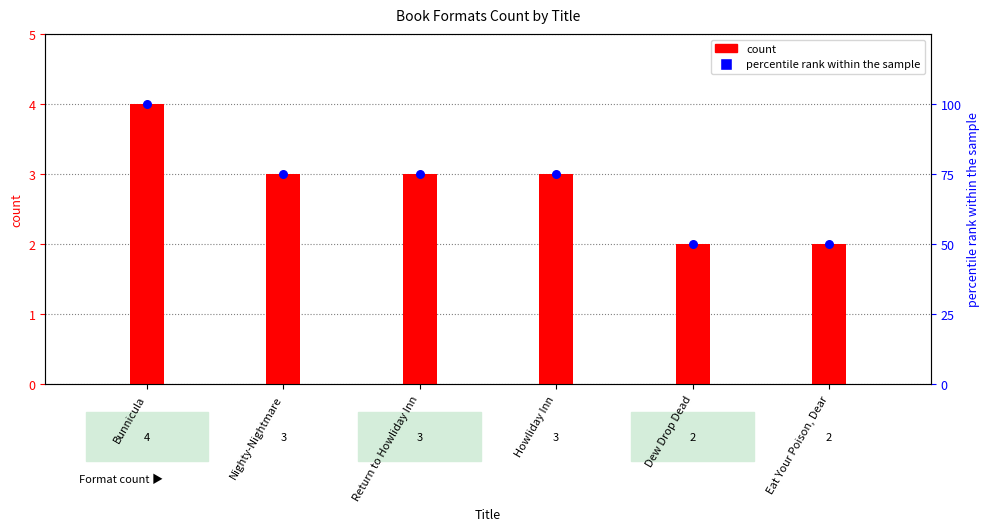

At how many categories does at least one series exceed 47?

6